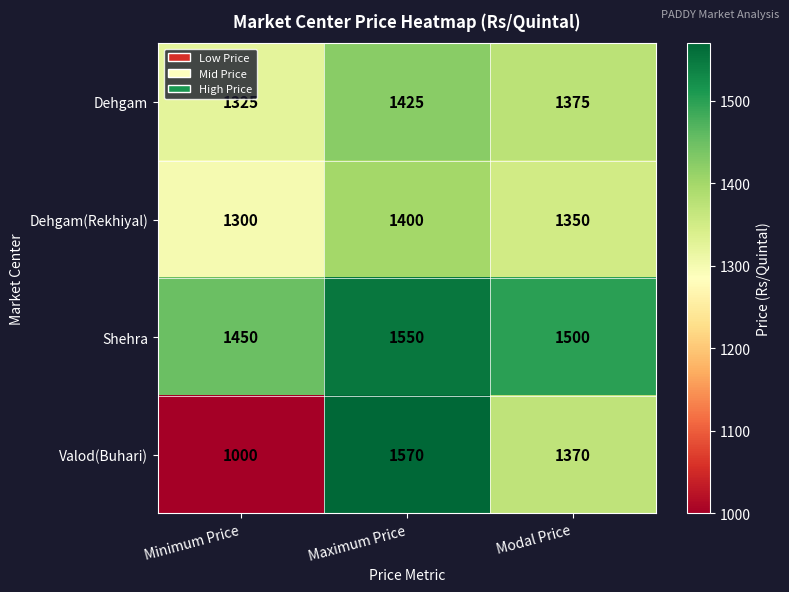

What is the sum of the Shehra values at Modal Price and Maximum Price?

3050